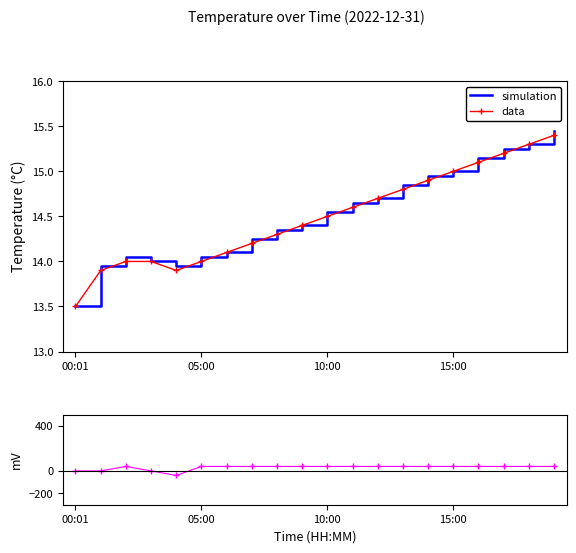

Rank the series at 16 from lowest to highest value.

data, simulation, residuals